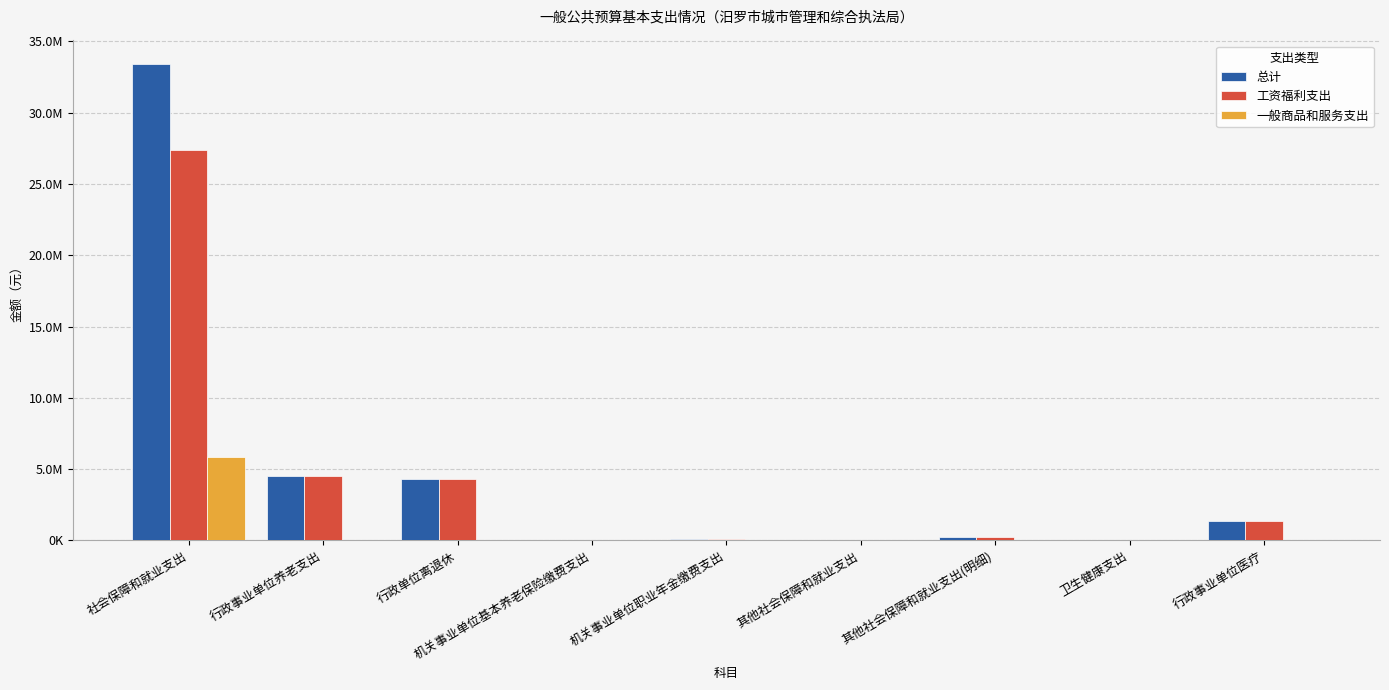

Rank the series at 社会保障和就业支出 from lowest to highest value.

一般商品和服务支出, 工资福利支出, 总计